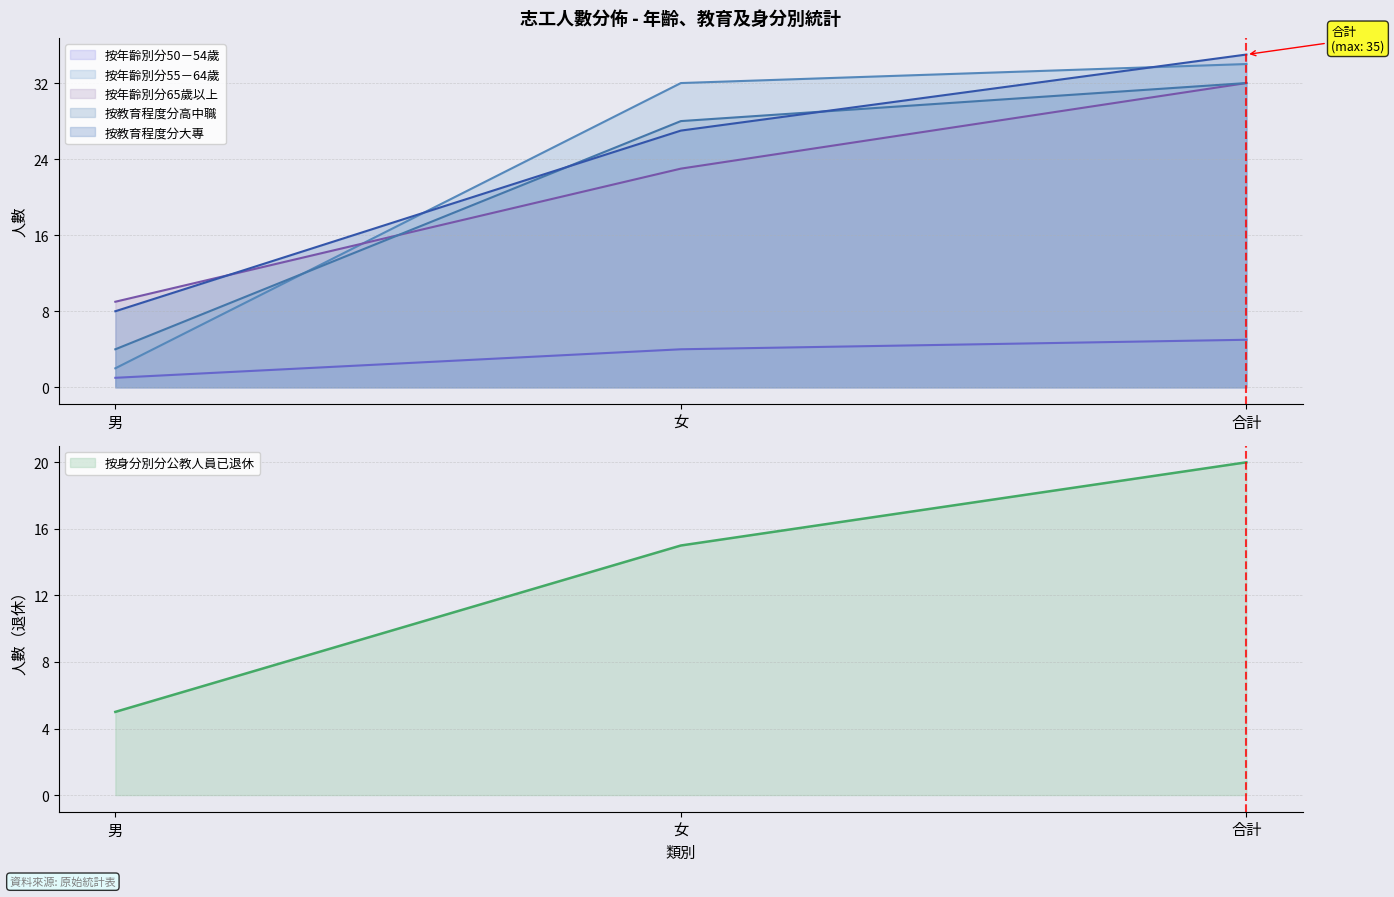

What position from the left is 女?

2